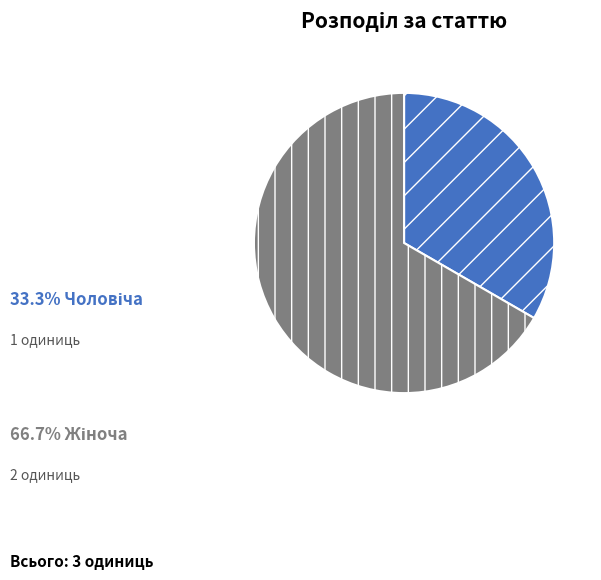

Does any single category account for the majority?

Yes